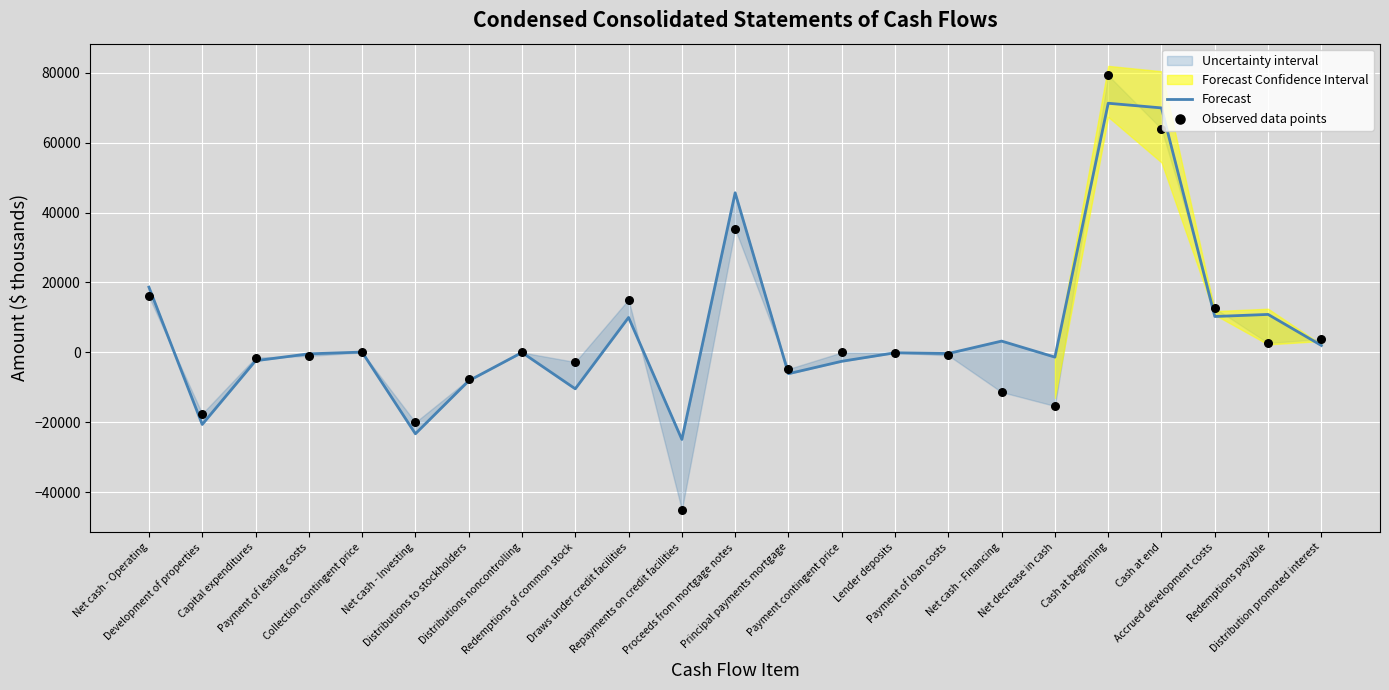

Which series reaches the minimum Y coordinate?

Observed data points